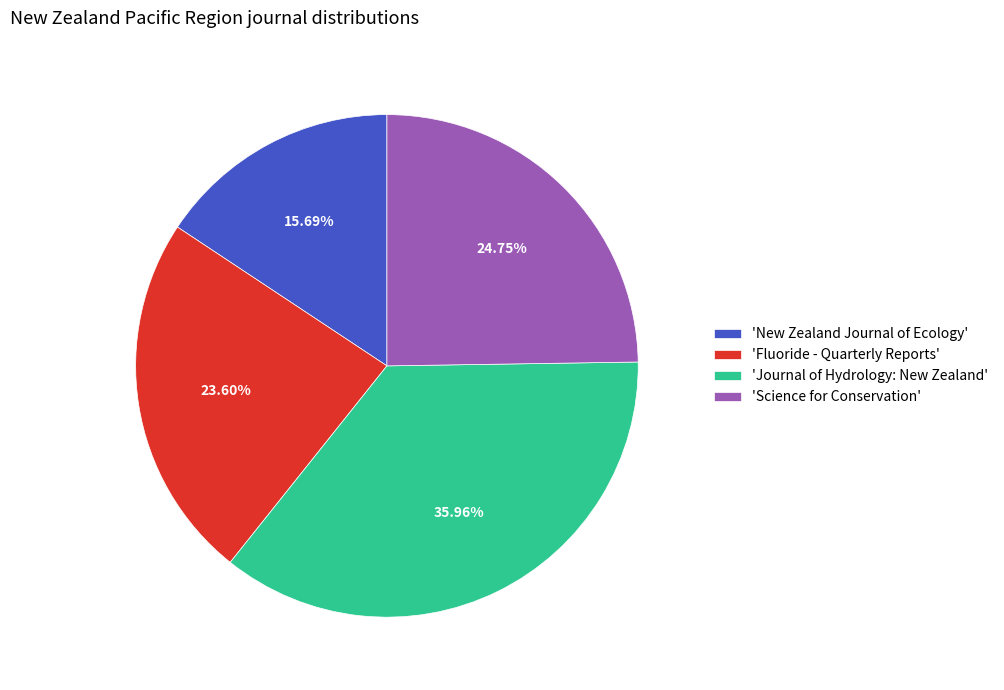

Combined, do 'Fluoride - Quarterly Reports' and 'Journal of Hydrology: New Zealand' account for over 50%?

Yes